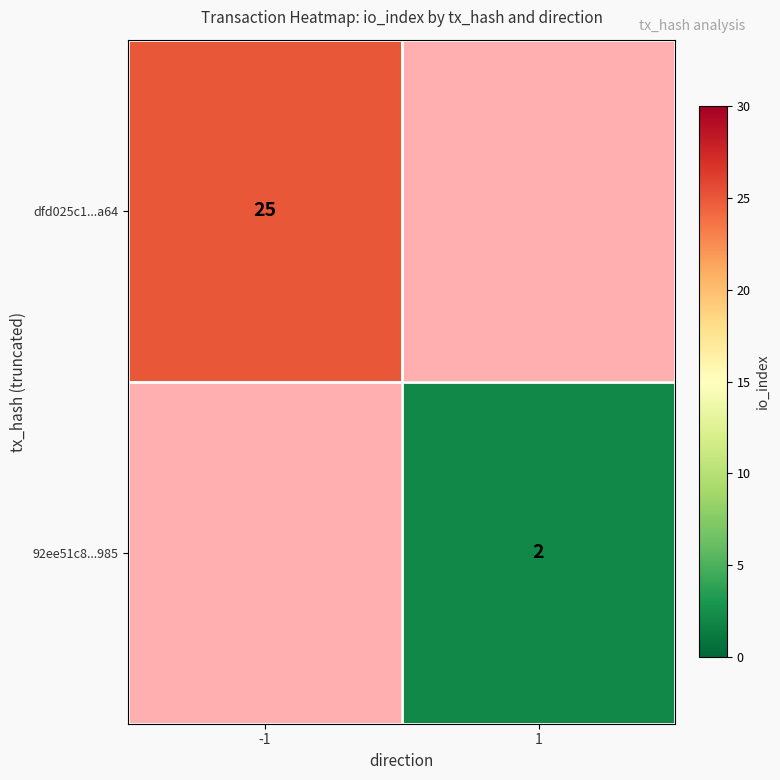

How many data points does each series have?

2